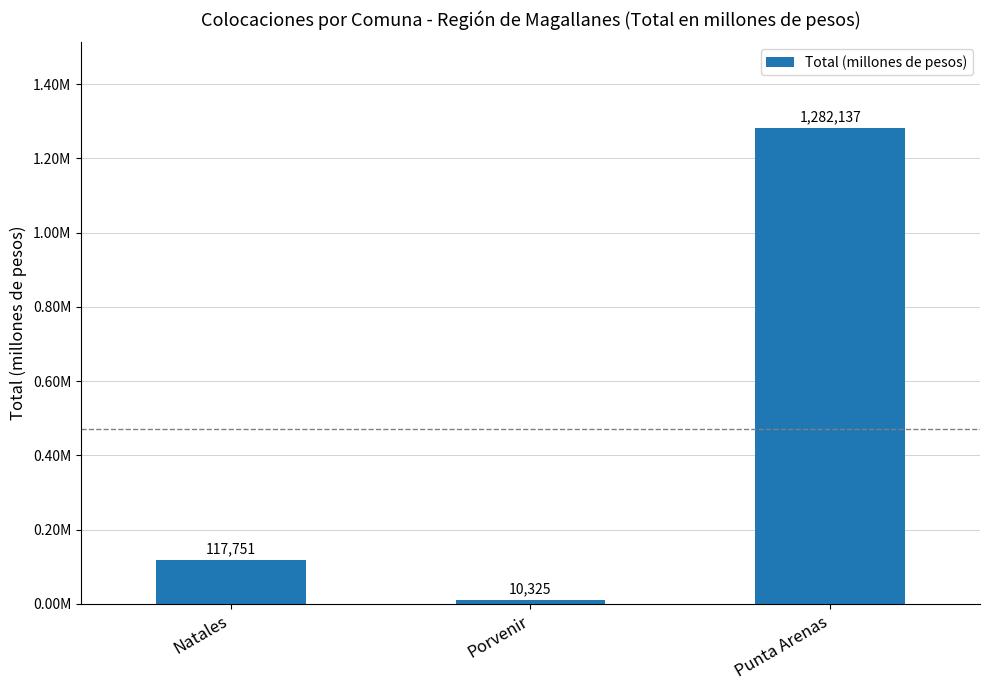

What is the label of the 1st bar from the left?

Natales